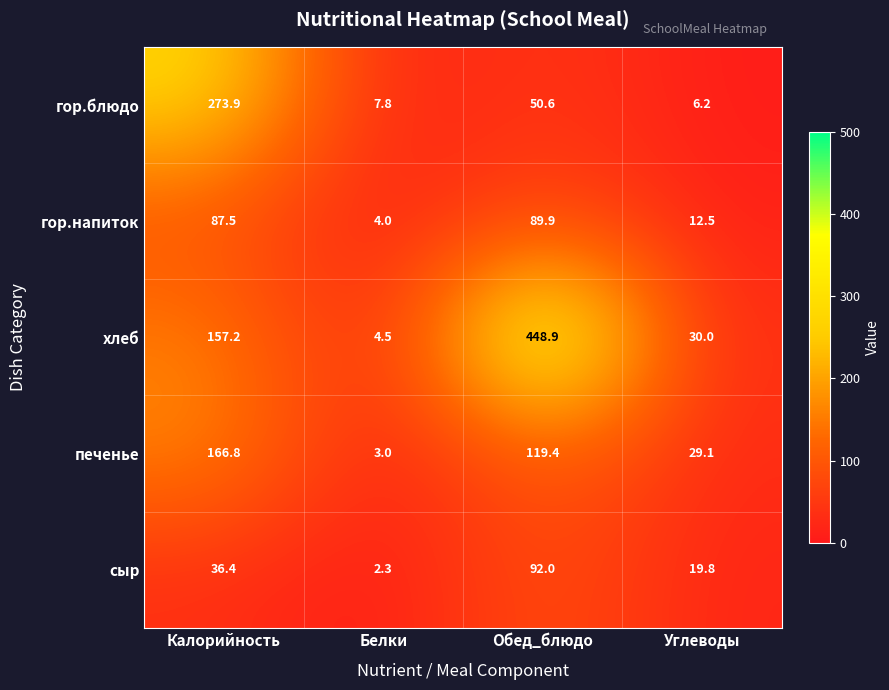

Which label corresponds to the largest value in the chart?

Обед_блюдо